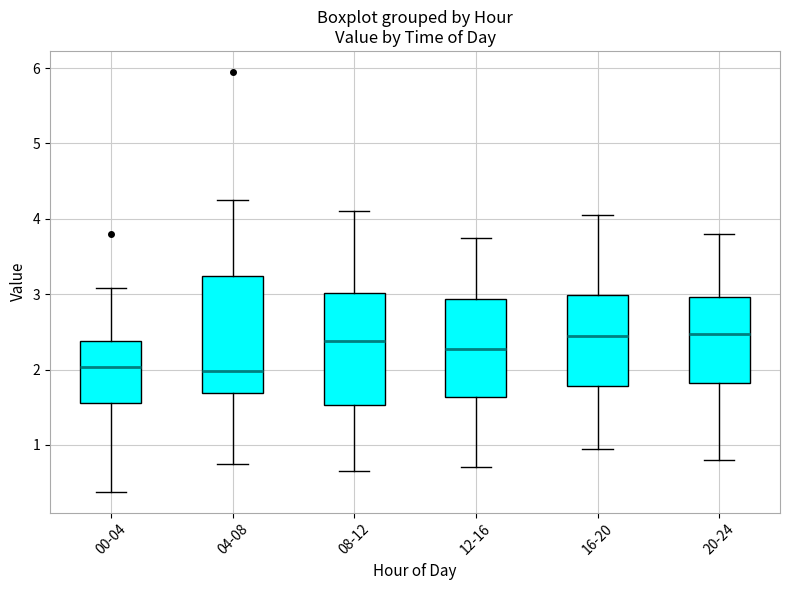

Reading left to right, read every box against the y-axis: the position of its median line, the range the box covers, and the ends of its whiskers. The values are not printed on the chart, so give them approximately, as read against the axis.

00-04: median 2.0, box 1.6 to 2.4, whiskers 0.4 to 3.1
04-08: median 2.0, box 1.7 to 3.2, whiskers 0.8 to 4.3
08-12: median 2.4, box 1.5 to 3.0, whiskers 0.7 to 4.1
12-16: median 2.3, box 1.6 to 2.9, whiskers 0.7 to 3.8
16-20: median 2.5, box 1.8 to 3.0, whiskers 1.0 to 4.1
20-24: median 2.5, box 1.8 to 3.0, whiskers 0.8 to 3.8